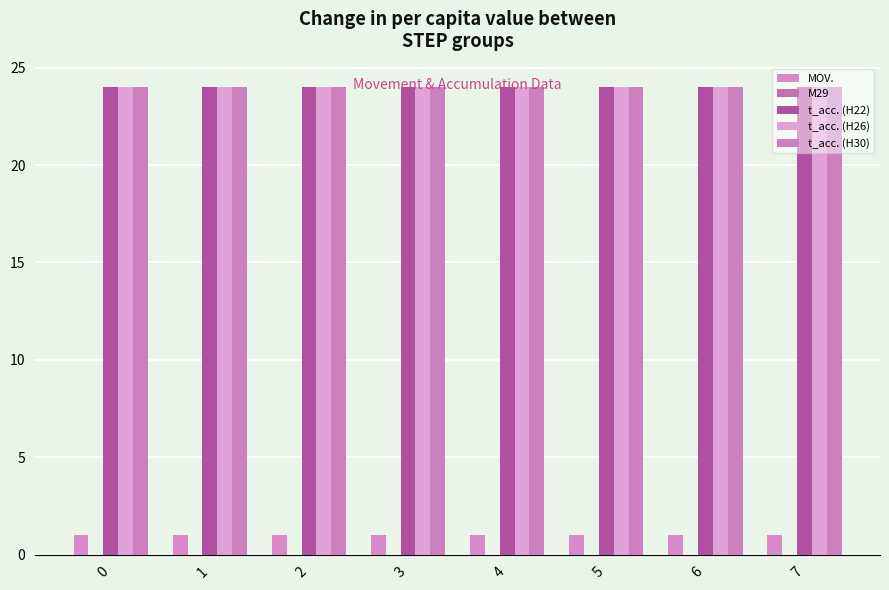

Which series has the largest total across all categories?

t_acc. (H22)